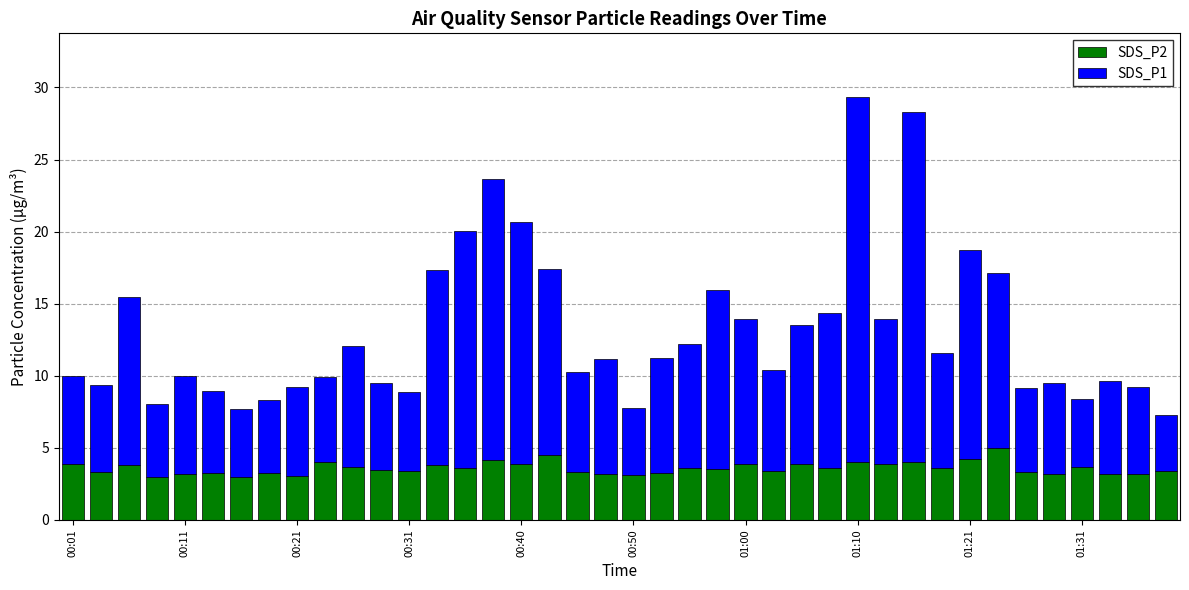

What is the difference between the maximum and minimum values in the SDS_P2 series?

2.0